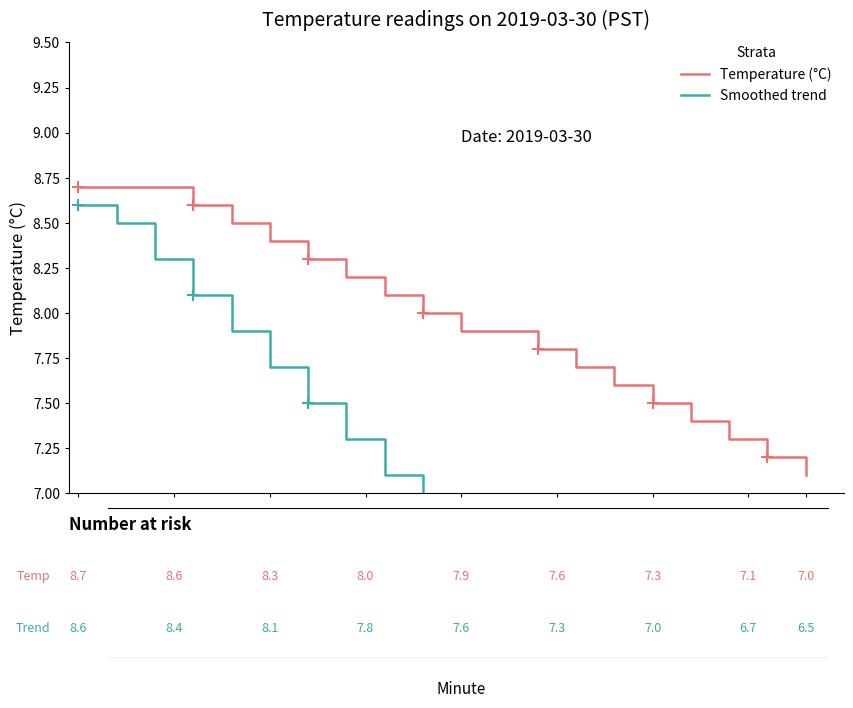

What is the minimum value for Temperature (°C)?

7.1